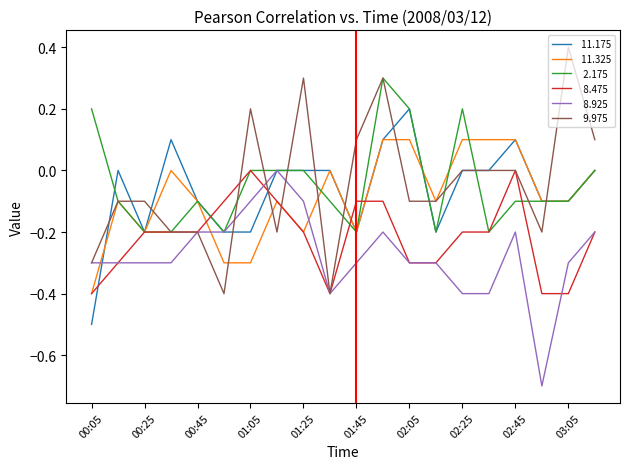

What is the maximum value shown in the chart?

0.4